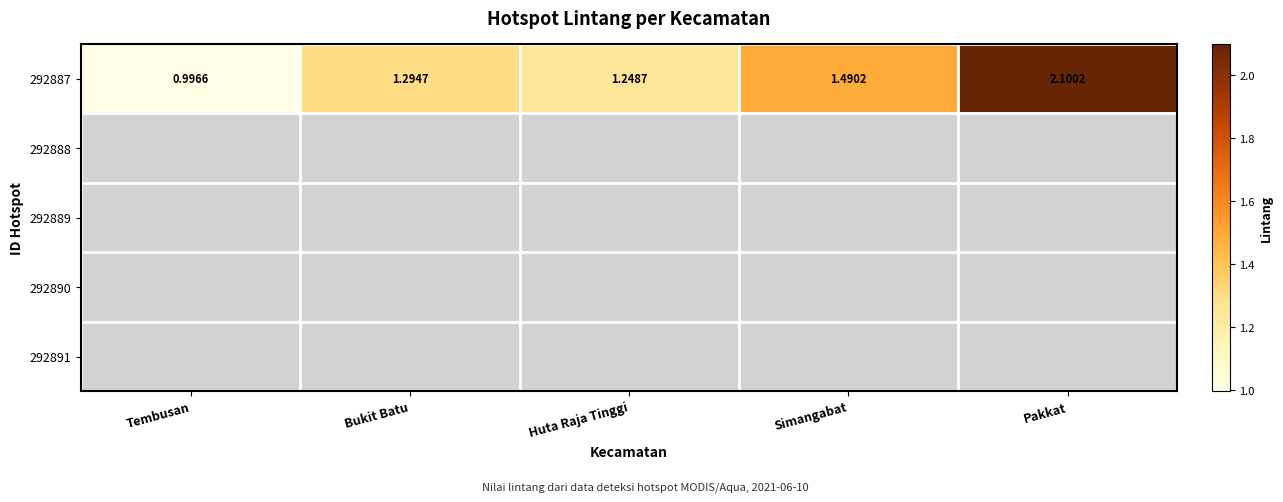

Which label corresponds to the largest value in the chart?

Pakkat